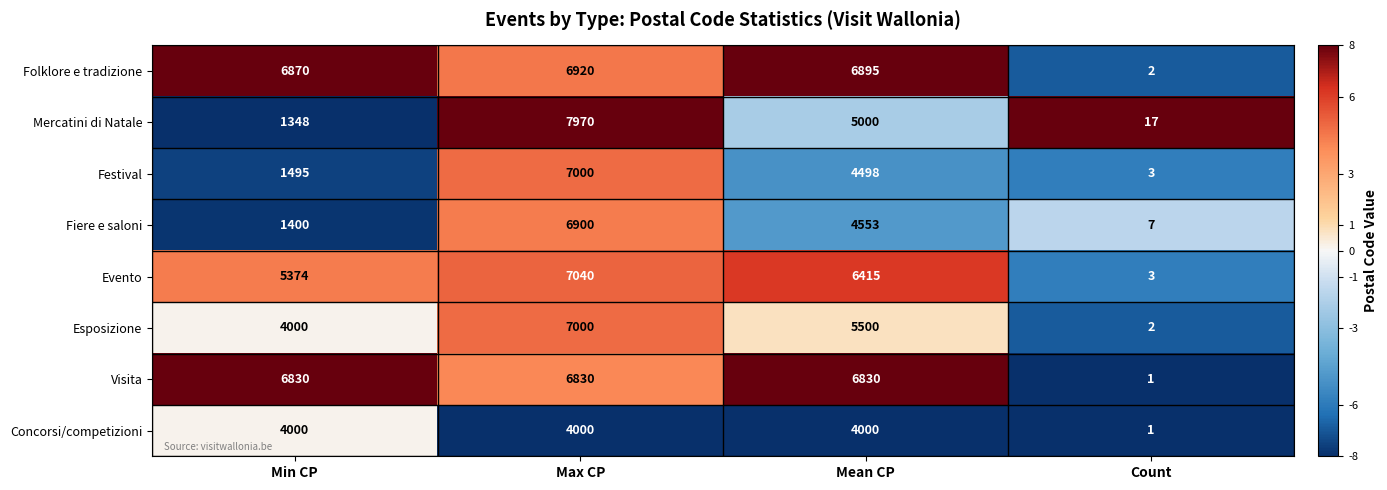

Which series has the largest range (max minus min)?

Mercatini di Natale